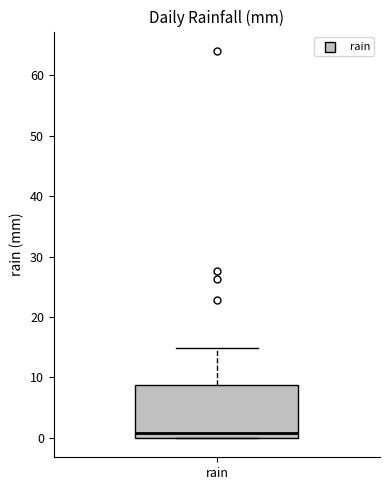

Read this box plot against the y-axis: the position of the median line, the range covered by the box, and the ends of both whiskers. The values are not printed on the chart, so give them approximately, as read against the axis.

median 1, box 0 to 9, whiskers 0 to 15